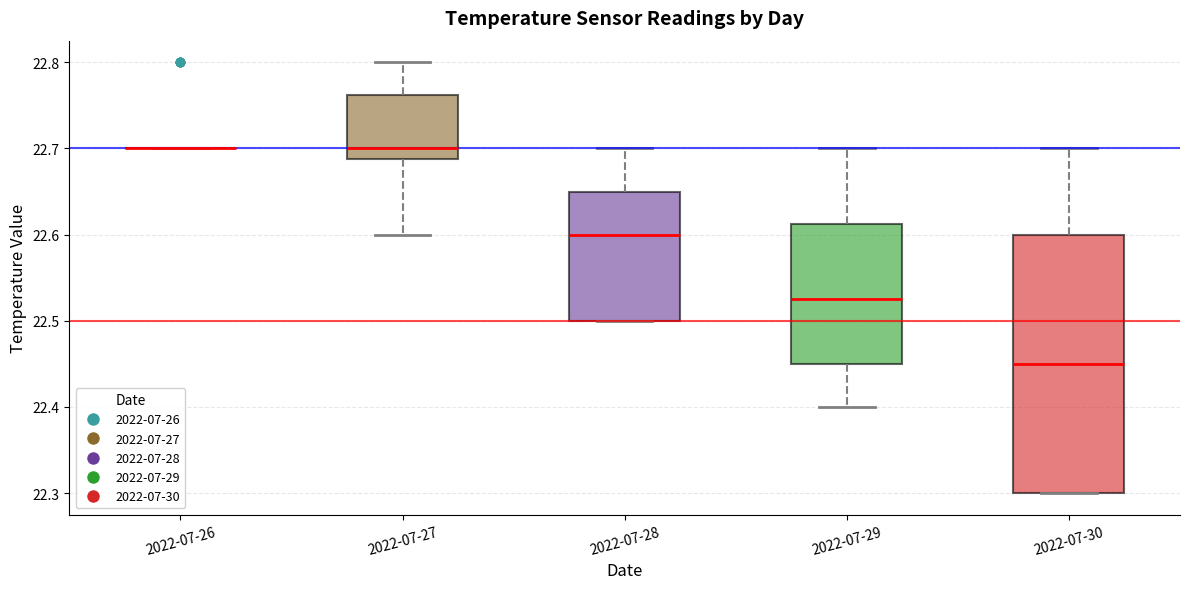

Reading left to right, transcribe this box plot: for each box, give where its median line is, the range the box spans, and where its two whiskers end, as read against the y-axis. The values are not printed on the chart, so give them approximately, as read against the axis.

2022-07-26: box collapsed to a line at 22.70, whiskers 22.70 to 22.70
2022-07-27: median 22.70, box 22.69 to 22.76, whiskers 22.60 to 22.80
2022-07-28: median 22.60, box 22.50 to 22.65, whiskers 22.50 to 22.70
2022-07-29: median 22.53, box 22.45 to 22.61, whiskers 22.40 to 22.70
2022-07-30: median 22.45, box 22.30 to 22.60, whiskers 22.30 to 22.70